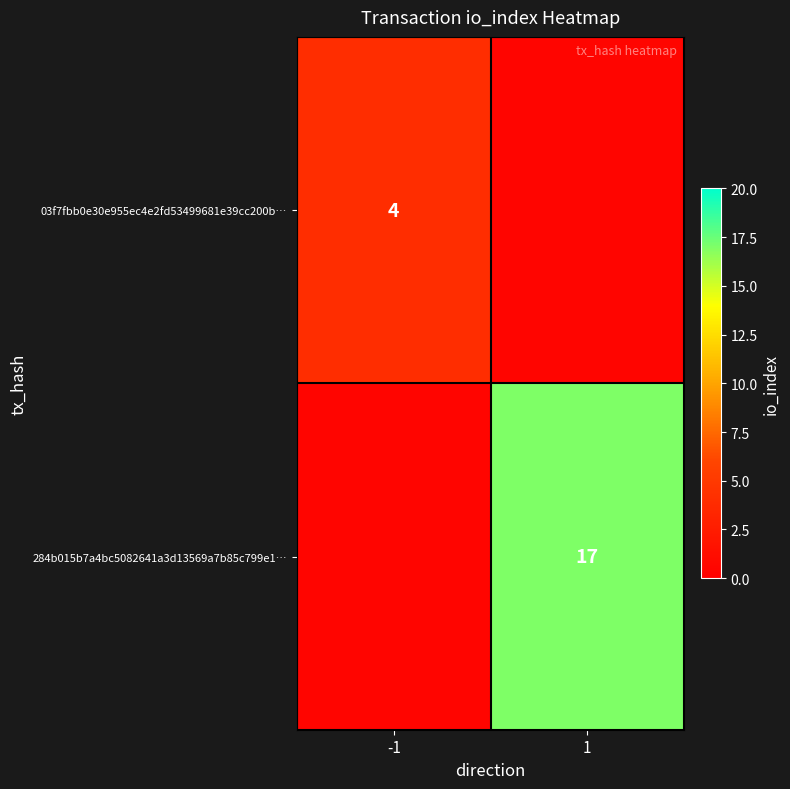

The value of 03f7fbb0e30e955ec4e2fd53499681e39cc200b… at -1 is 2.7. True or false?

False